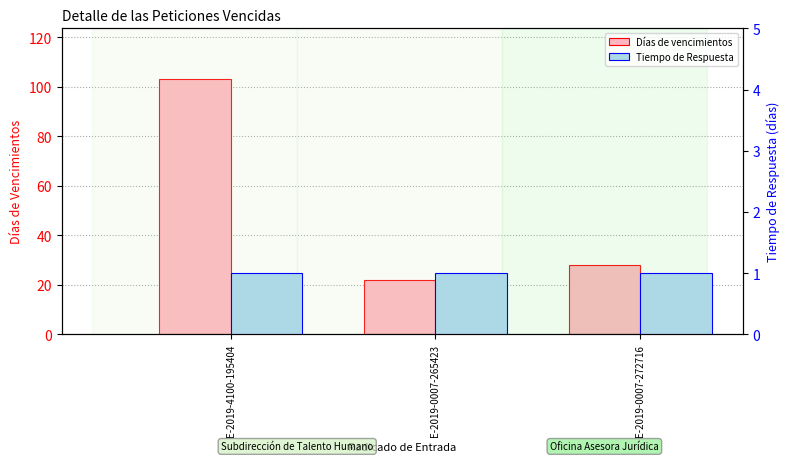

What is the maximum value shown in the chart?

103